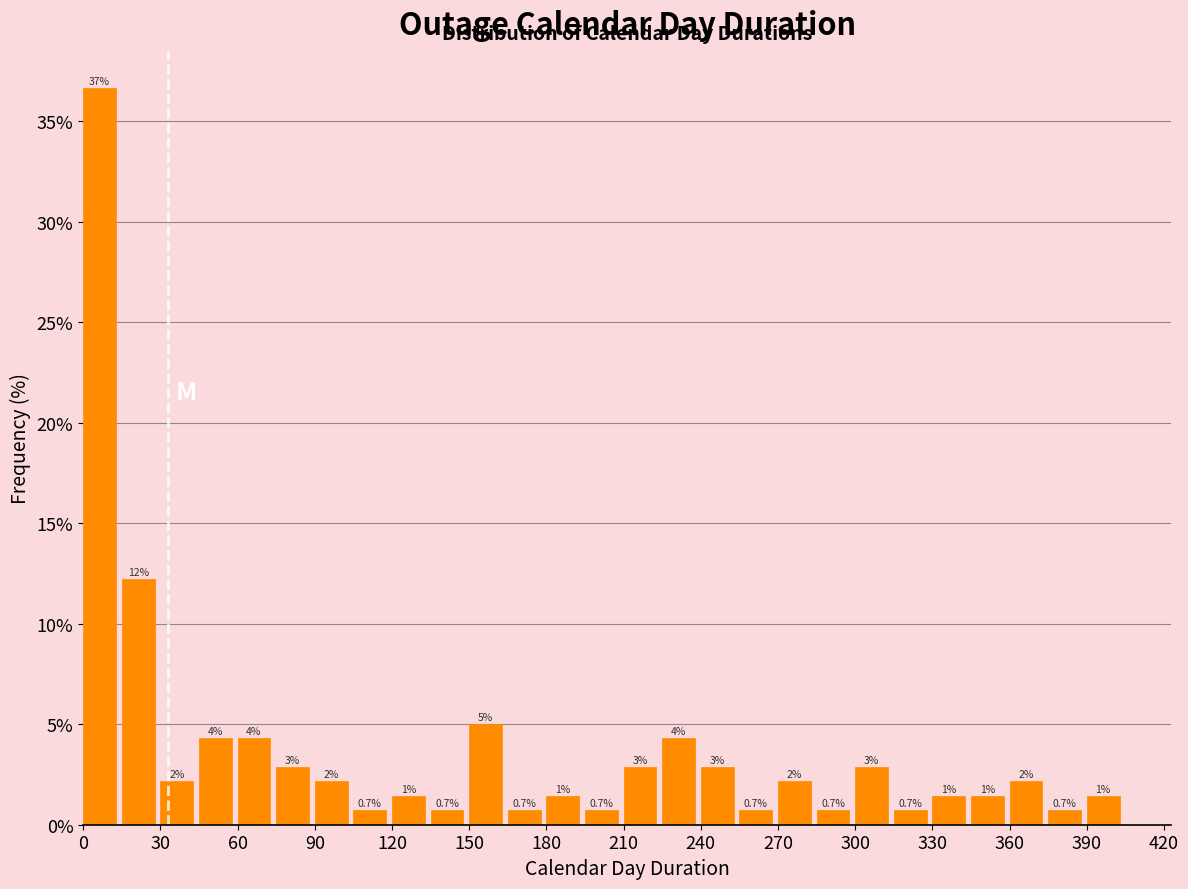

Around what value on the x-axis is the tallest bar? Give the approximate position of its centre, as read against the axis.

5